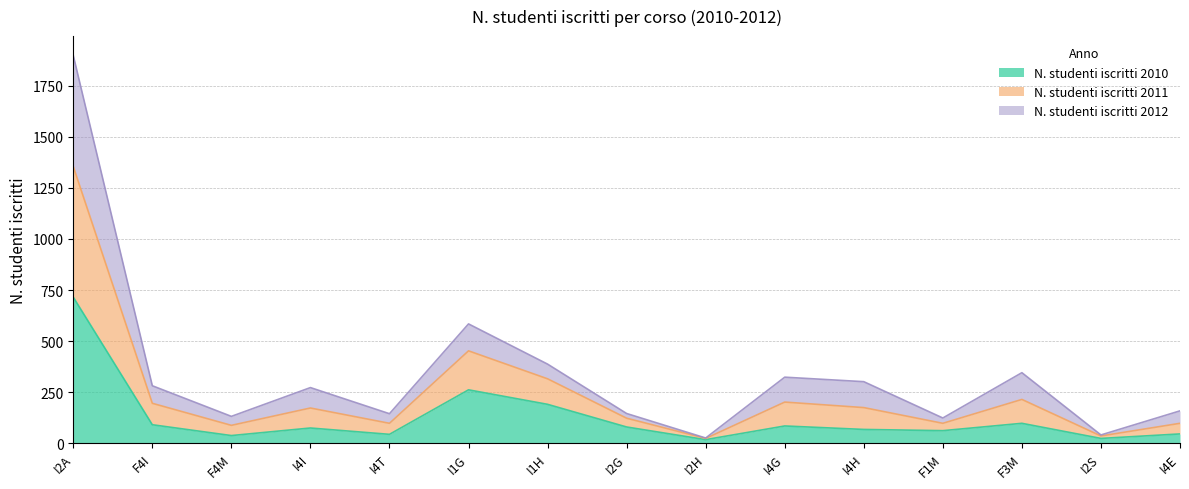

How many lines are shown in the chart?

3